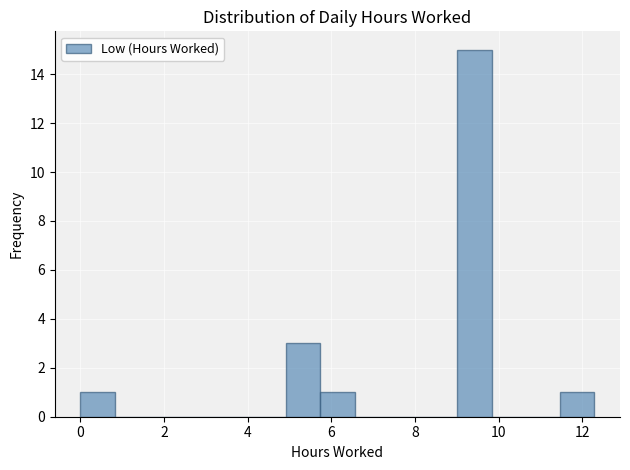

Reading left to right, list every bar in this chart as the range it spans on the x-axis followed by its height. Neither the bar edges nor the heights are printed on the chart, so give them approximately, as read against the axes.

0.0 to 0.8: 1
0.8 to 1.6: 0
1.6 to 2.4: 0
2.4 to 3.2: 0
3.2 to 4.0: 0
4.0 to 5.0: 0
5.0 to 5.8: 3
5.8 to 6.6: 1
6.6 to 7.4: 0
7.4 to 8.2: 0
8.2 to 9.0: 0
9.0 to 9.8: 15
9.8 to 10.6: 0
10.6 to 11.4: 0
11.4 to 12.2: 1